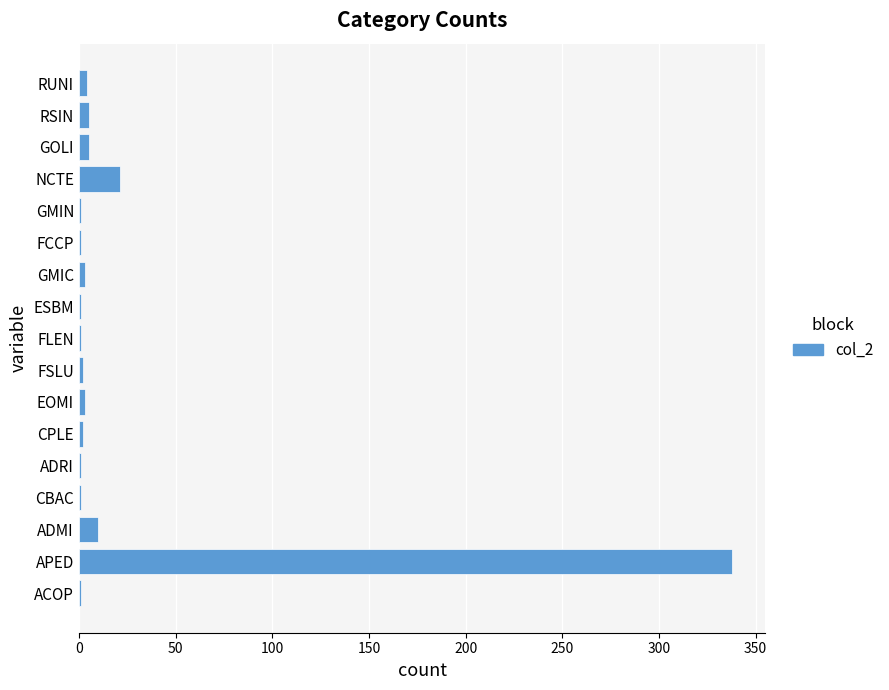

Which has a higher value, ADMI or FCCP?

ADMI